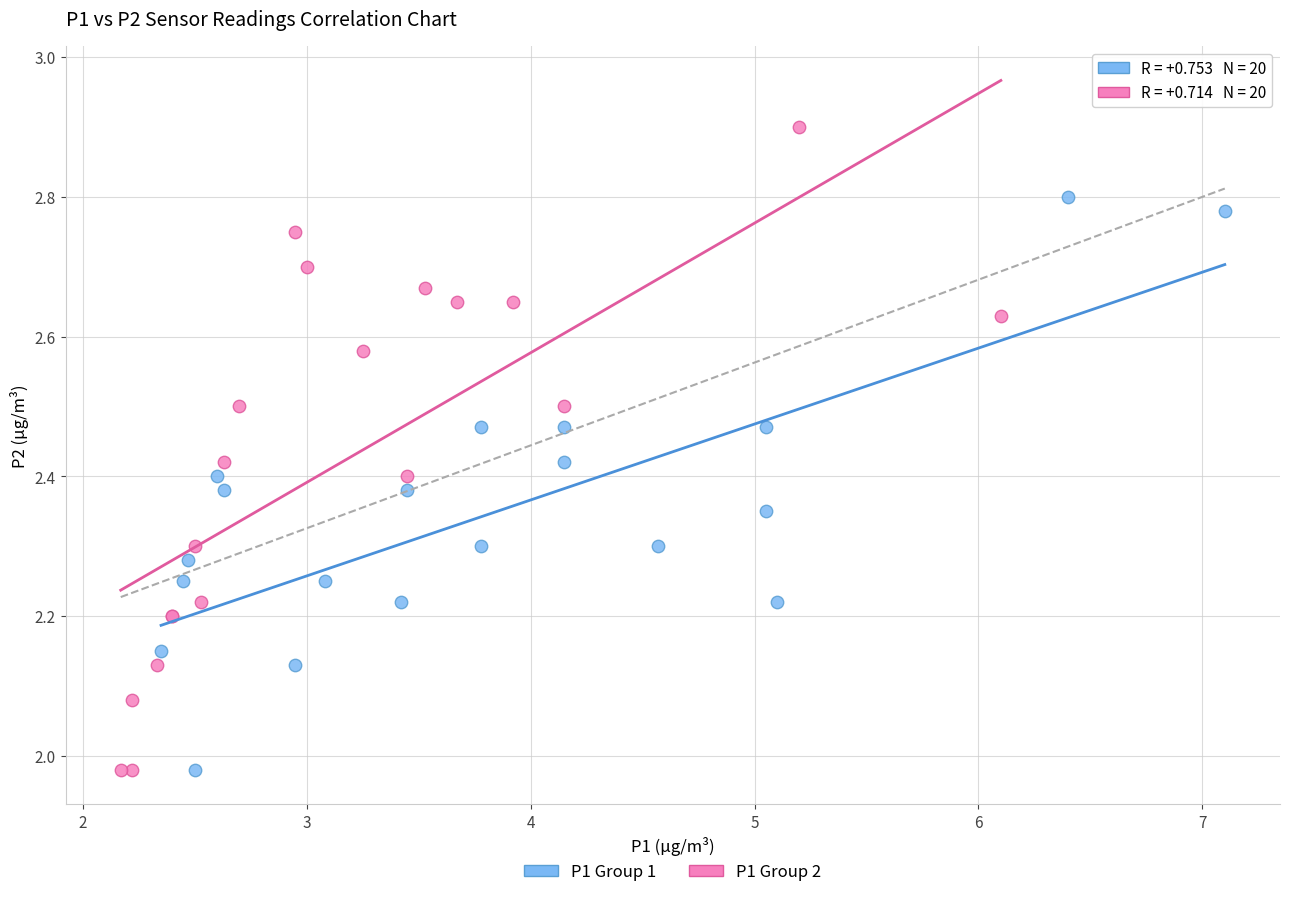

Which series has the widest spread of Y values?

P1 Group 2